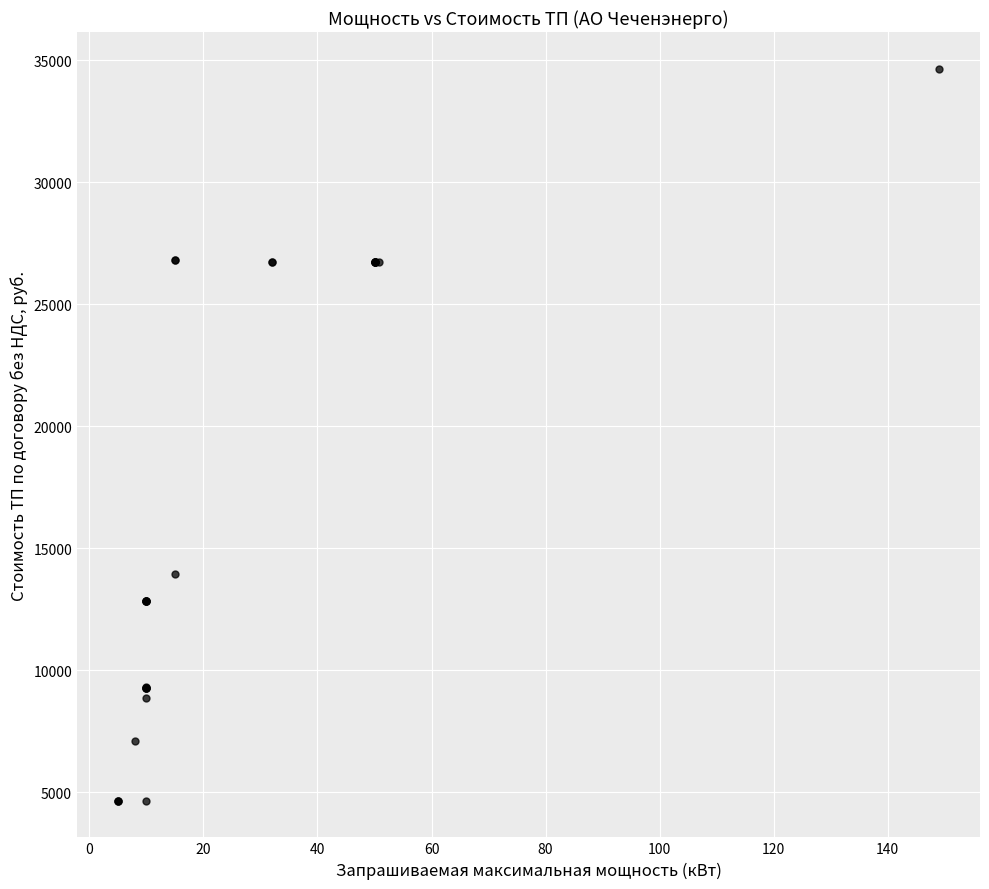

What Y value in the scatter plot is closest to 19650?

13925.9